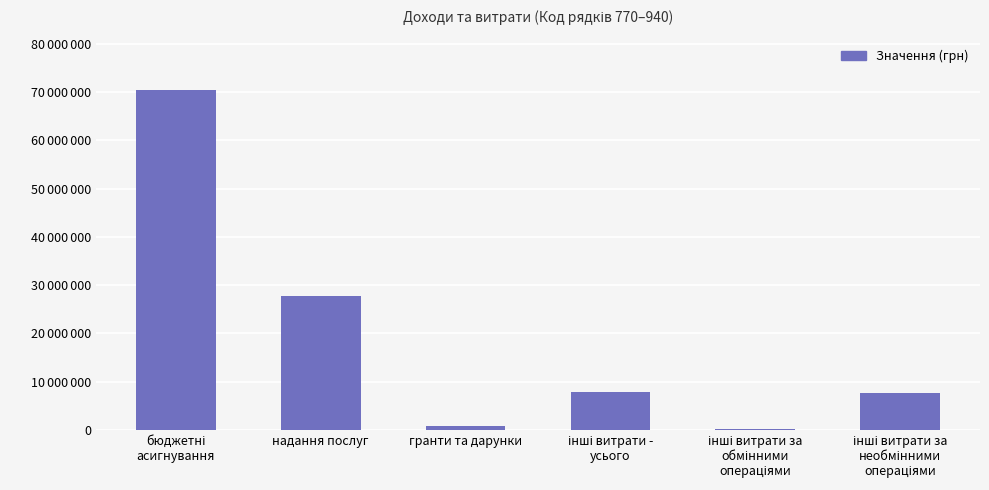

Rank the categories by value from highest to lowest.

бюджетні
асигнування, надання послуг, інші витрати -
усього, інші витрати за
необмінними
операціями, гранти та дарунки, інші витрати за
обмінними
операціями